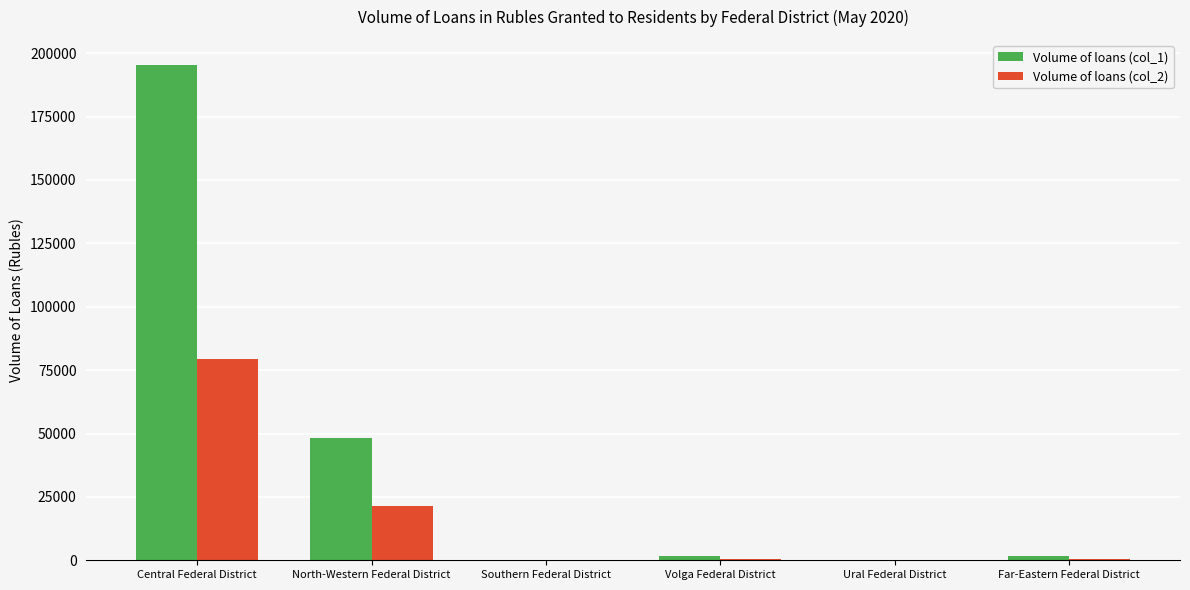

Which series has the largest total across all categories?

Volume of loans (col_1)